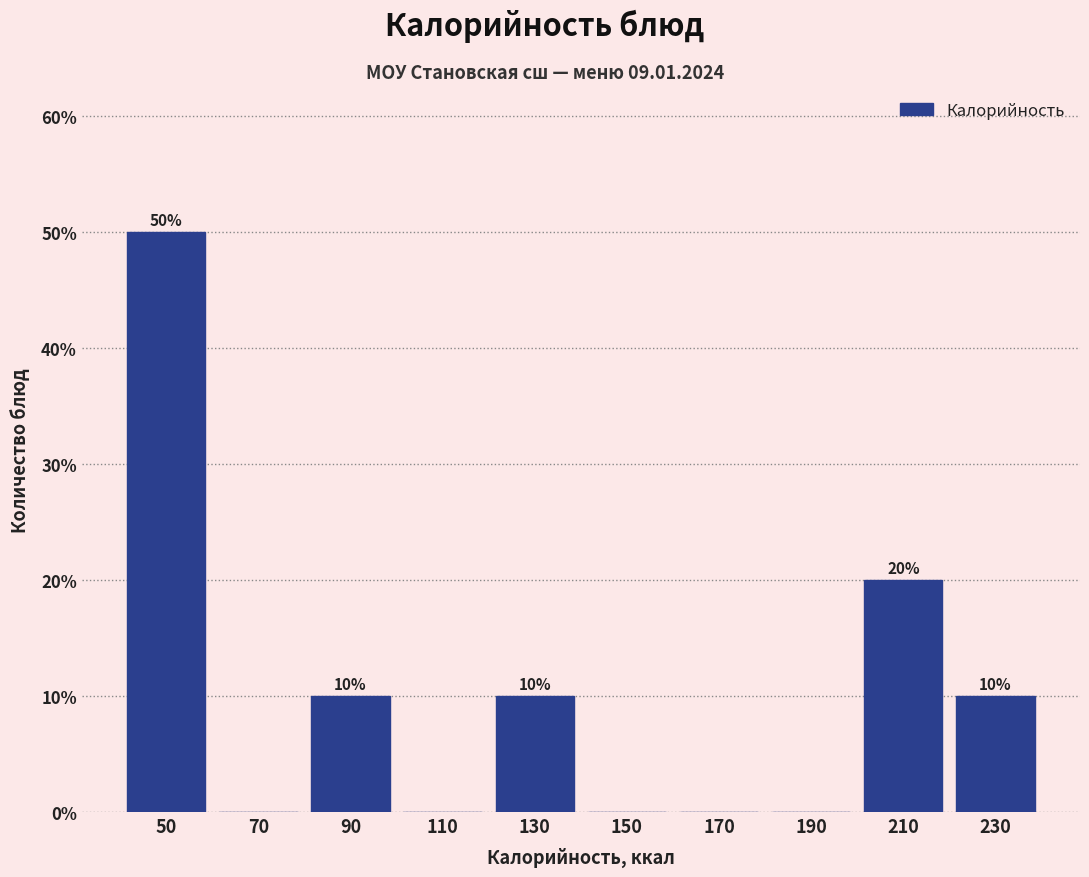

Over which range of the x-axis is the bar tallest?

40 to 60